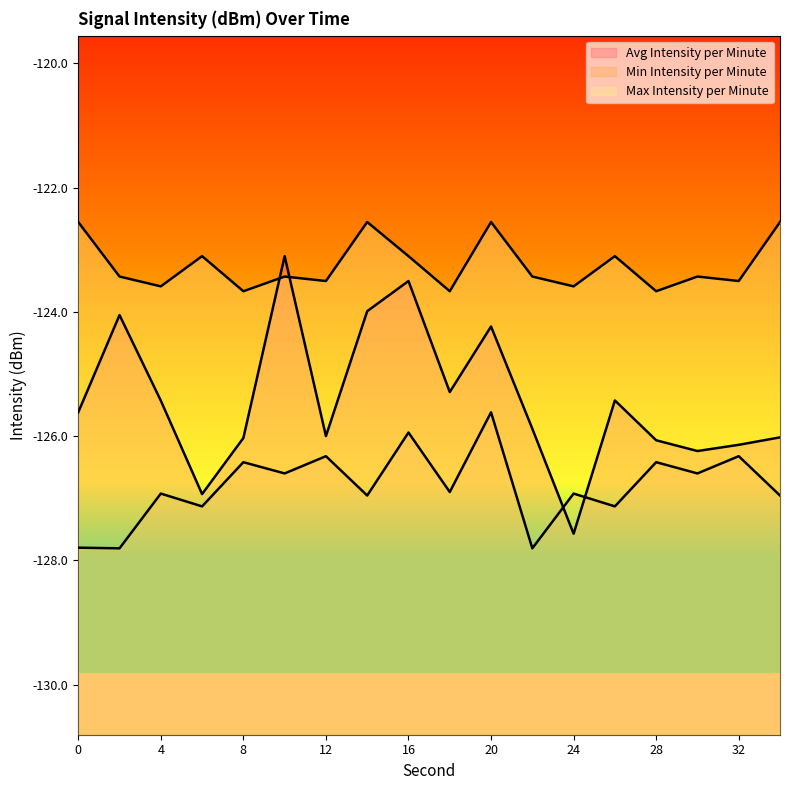

Which has a higher value, 4 or 22?

4